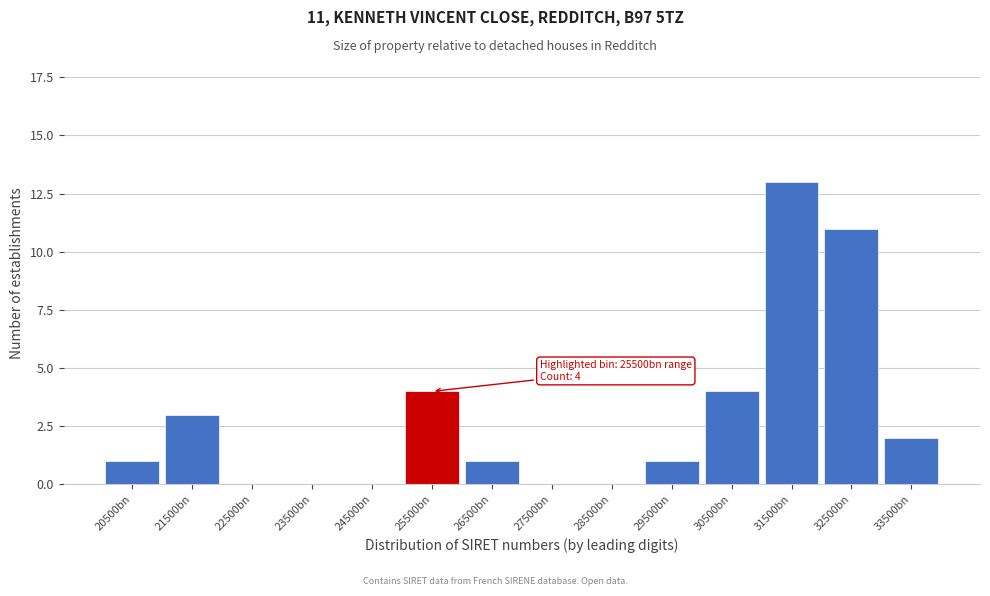

Reading left to right, extract all data points from this chart.

20500bn=1	21500bn=3	22500bn=0	23500bn=0	24500bn=0	25500bn=4	26500bn=1	27500bn=0	28500bn=0	29500bn=1	30500bn=4	31500bn=13	32500bn=11	33500bn=2